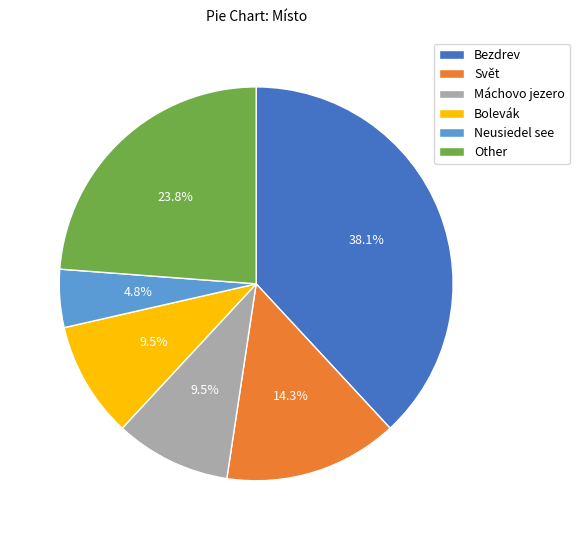

To the nearest percent, what is the combined percentage of Other and Bezdrev?

62%